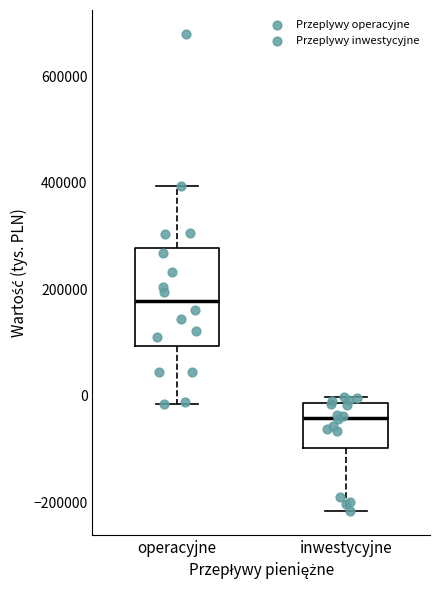

Reading left to right, transcribe this box plot: for each box, give where its median line is, the range the box spans, and where its two whiskers end, as read against the y-axis. The values are not printed on the chart, so give them approximately, as read against the axis.

operacyjne: median 180000, box 100000 to 280000, whiskers -20000 to 400000
inwestycyjne: median -40000, box -100000 to -20000, whiskers -220000 to 0